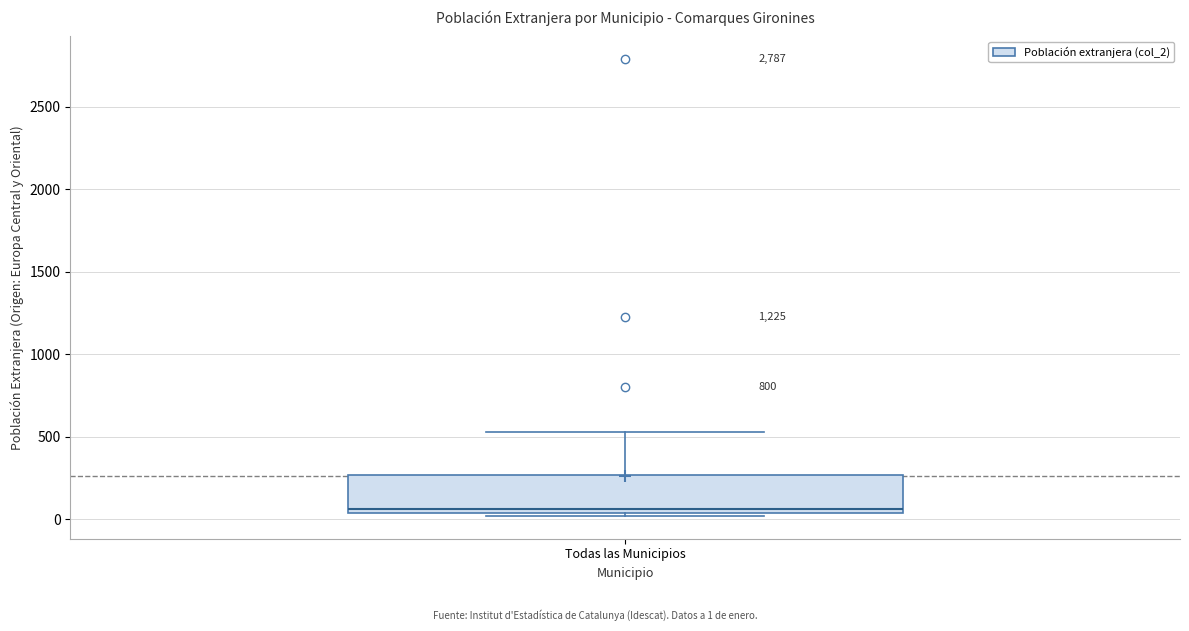

Transcribe this box plot: give where the median line is, the range the box spans, and where the two whiskers end, as read against the y-axis. The values are not printed on the chart, so give them approximately, as read against the axis.

median 50 (just above the box's lower edge), box 50 to 250, whiskers 0 to 550